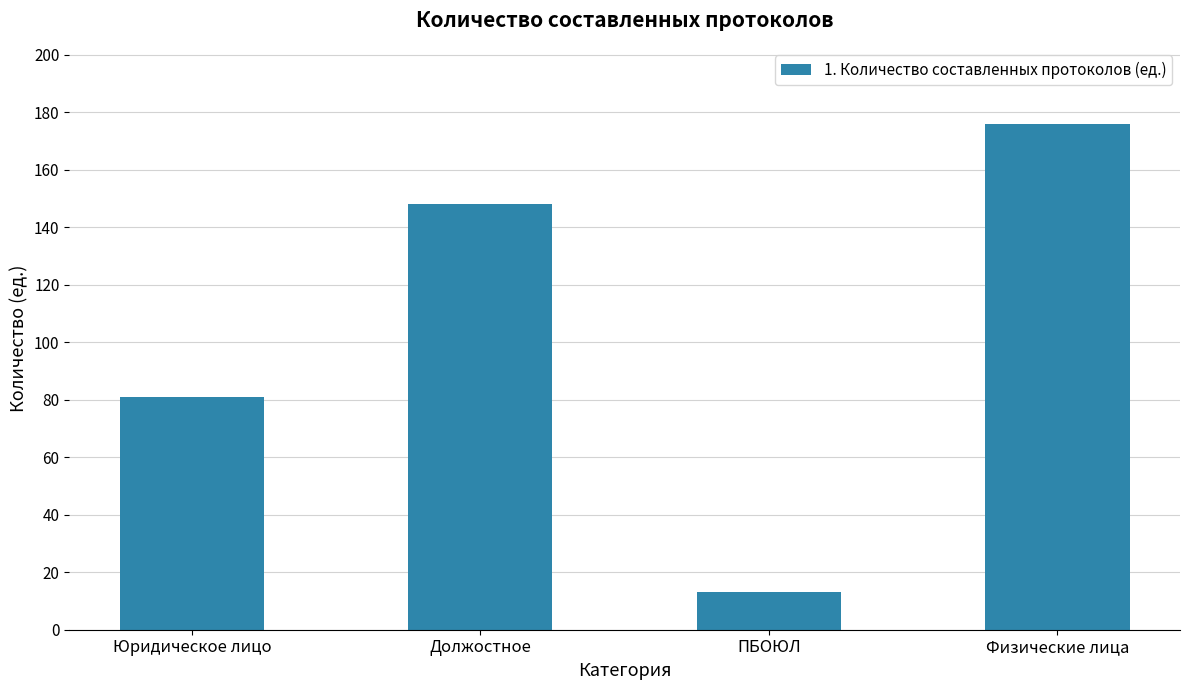

How many distinct data groups are displayed?

1